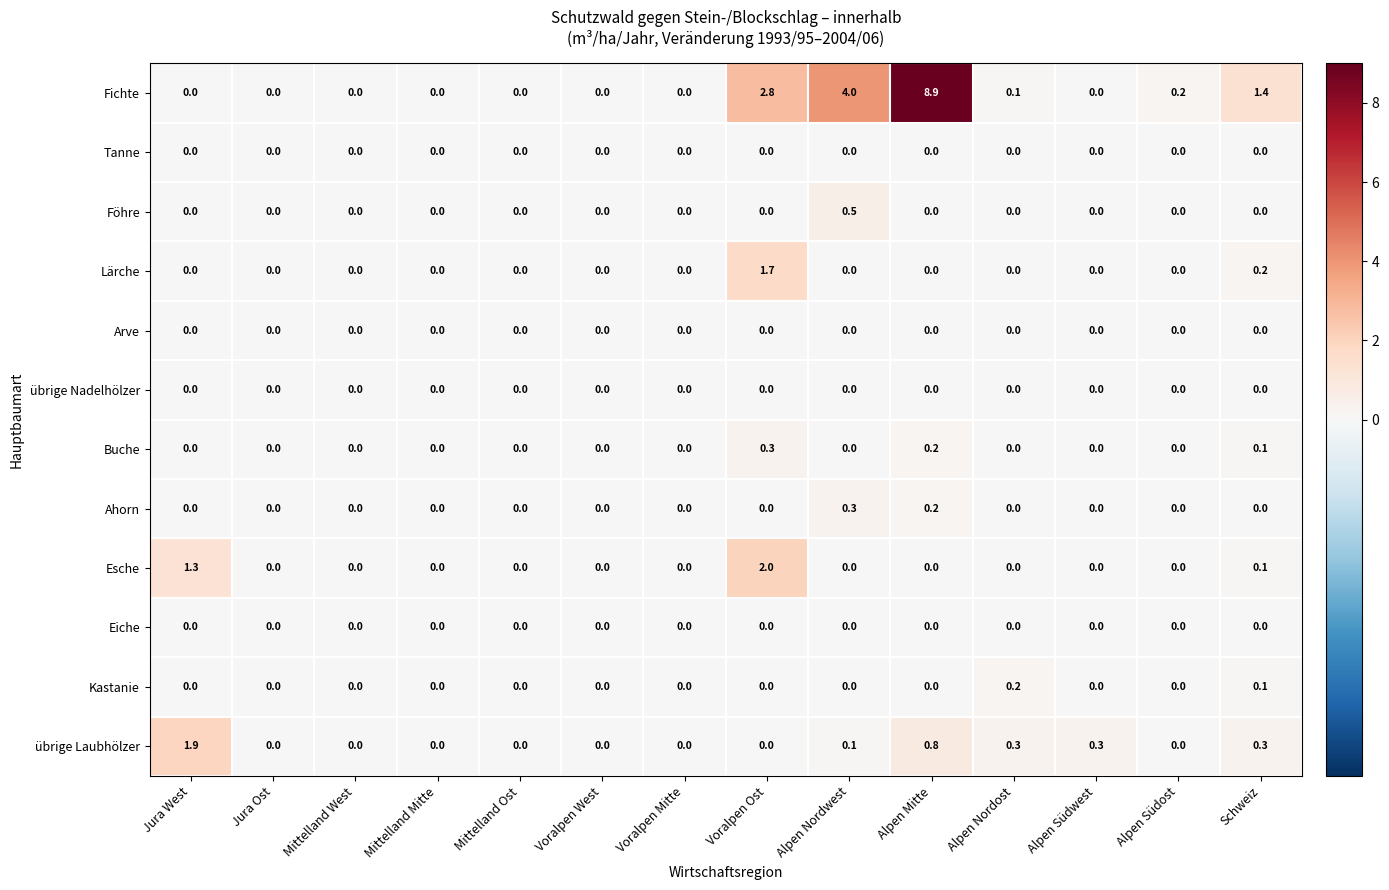

At which category is the sum across all series the highest?

Alpen Mitte